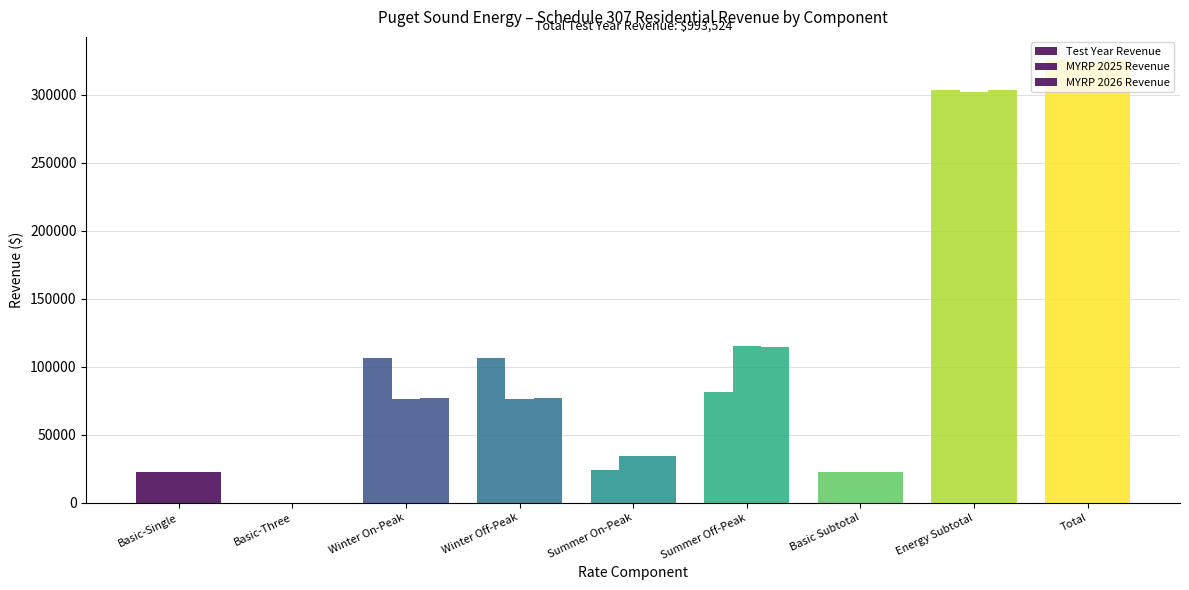

What position from the right is Basic Subtotal?

3